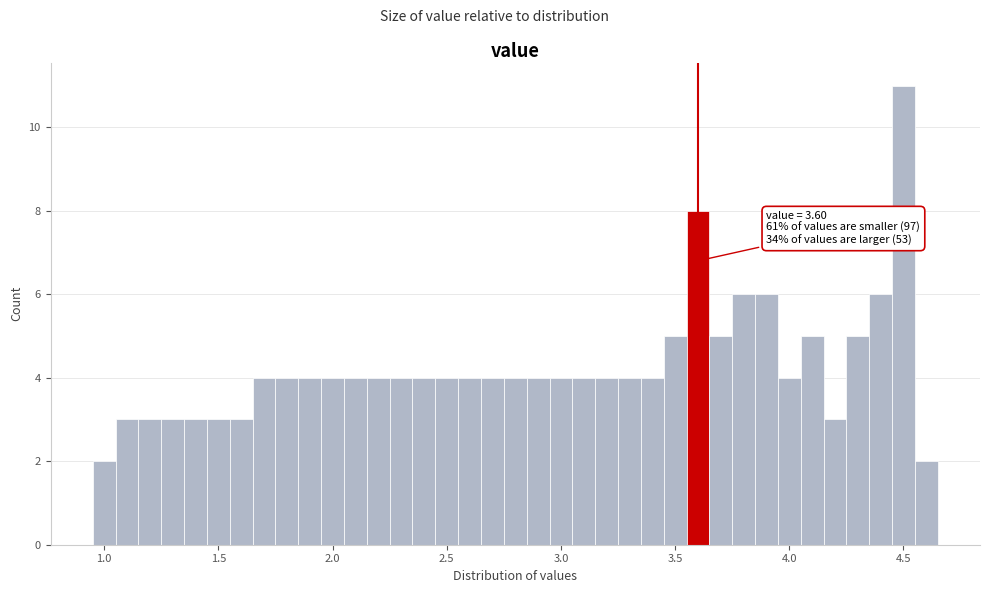

Read against the x-axis, roughly where is the centre of the tallest bar?

4.50